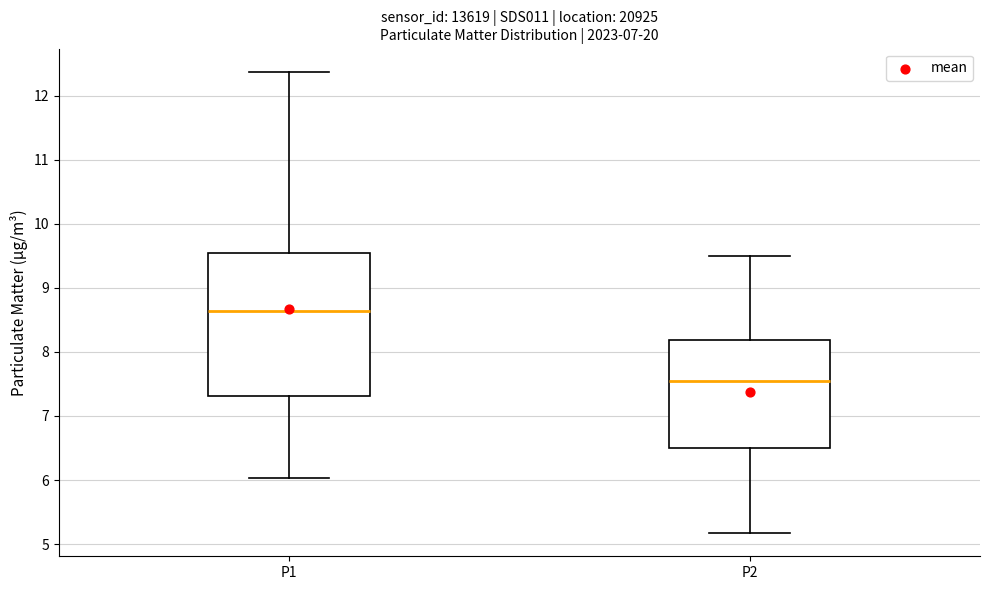

Which box is the tallest, from its lower edge to its upper edge?

P1